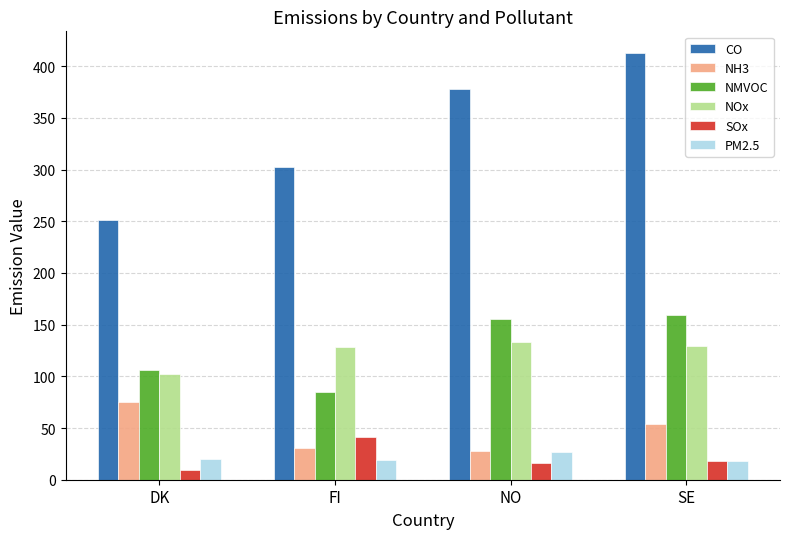

At which category is the sum across all series the highest?

SE